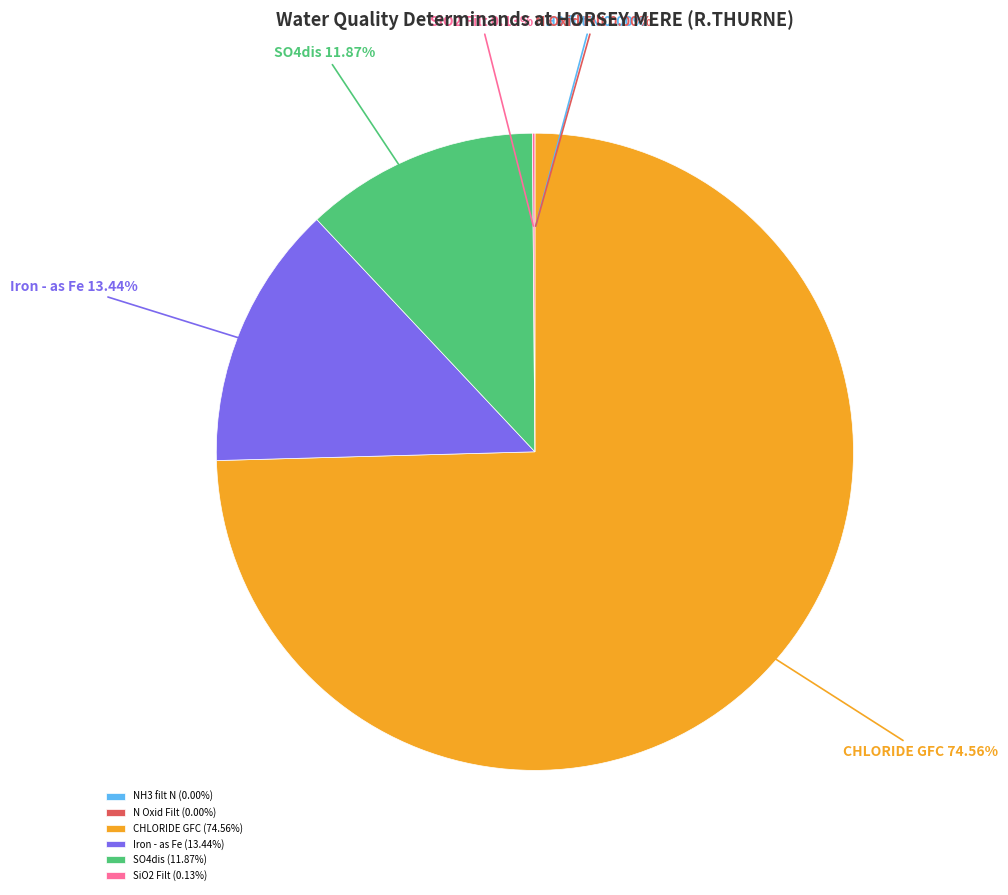

To the nearest percent, what percentage of the pie is SO4dis?

12%